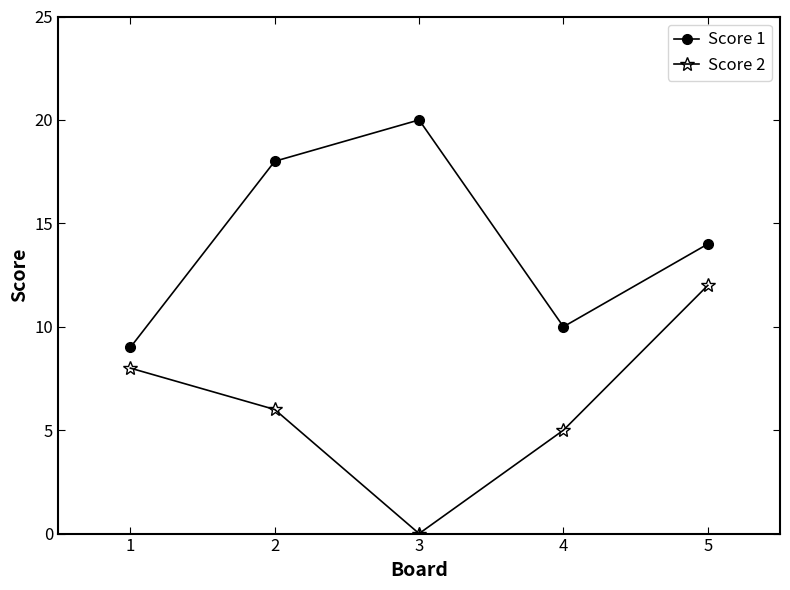

Reading left to right, extract all data points from this chart.

Score 1: 1=9	2=18	3=20	4=10	5=14
Score 2: 1=8	2=6	3=0	4=5	5=12